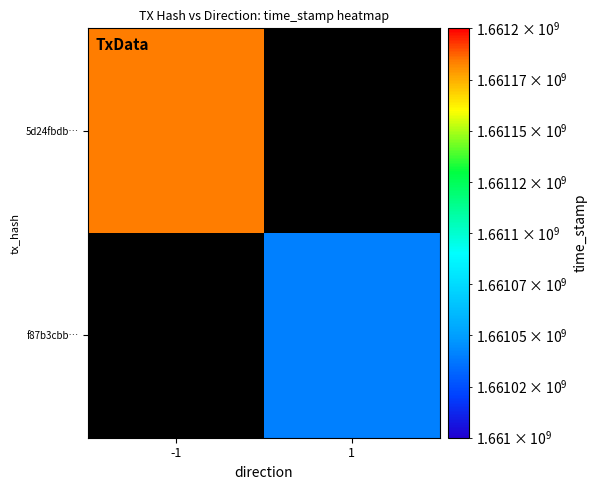

What is the approximate value of 5d24fbdb… at -1?

1661184183.0